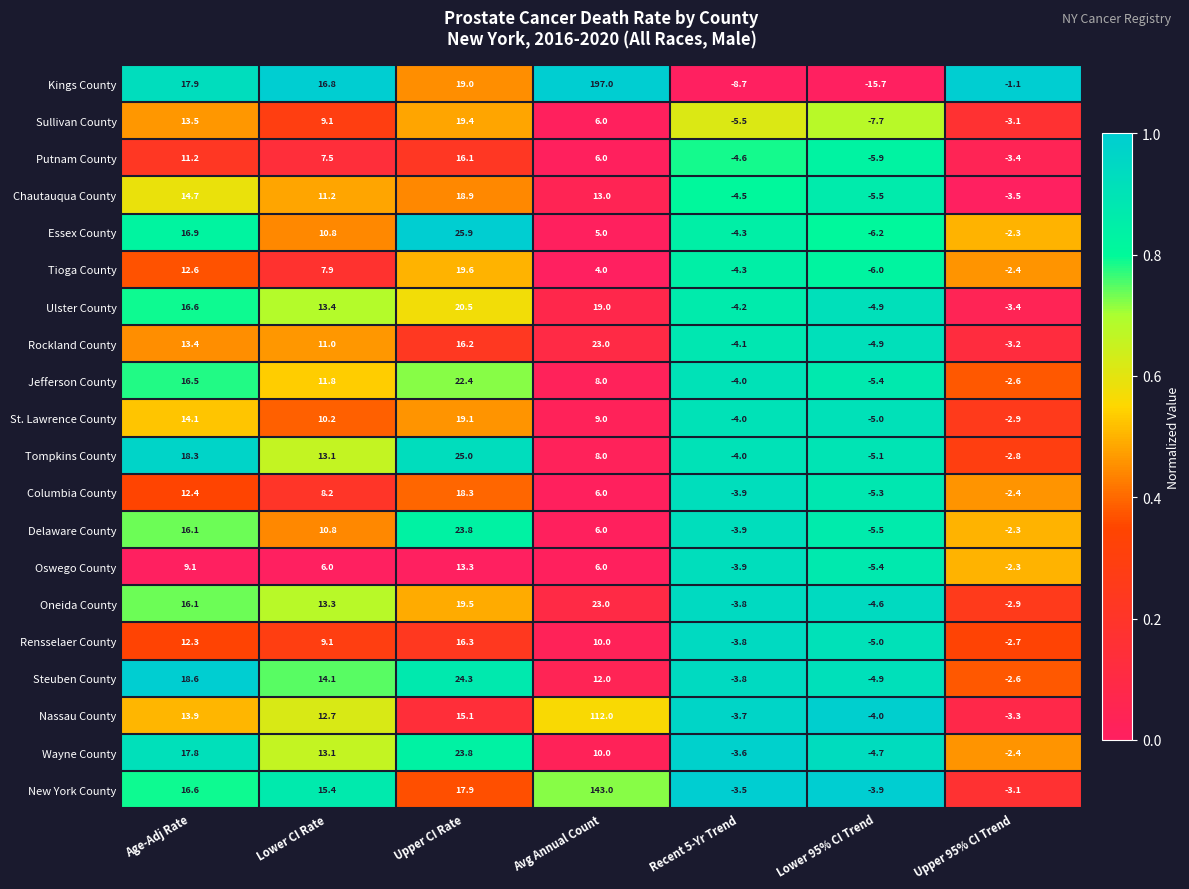

Which series has the largest total across all categories?

Kings County